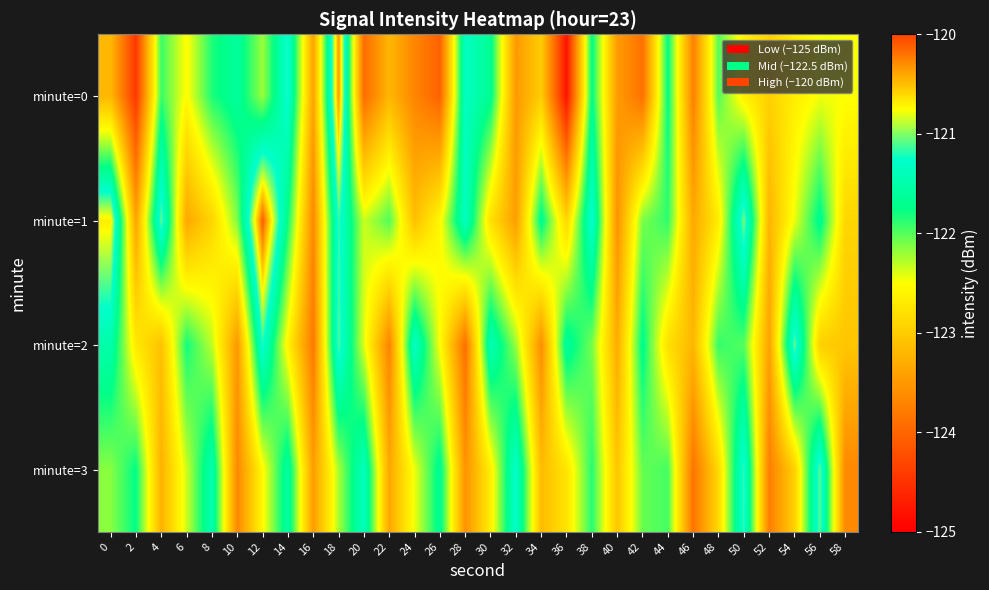

At which category does the chart reach its minimum across all series?

36